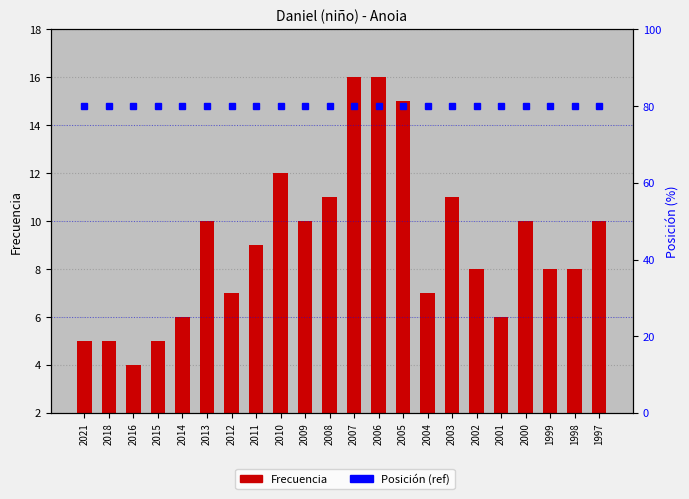

The value of Posición (ref) at 2000 is 105. True or false?

False